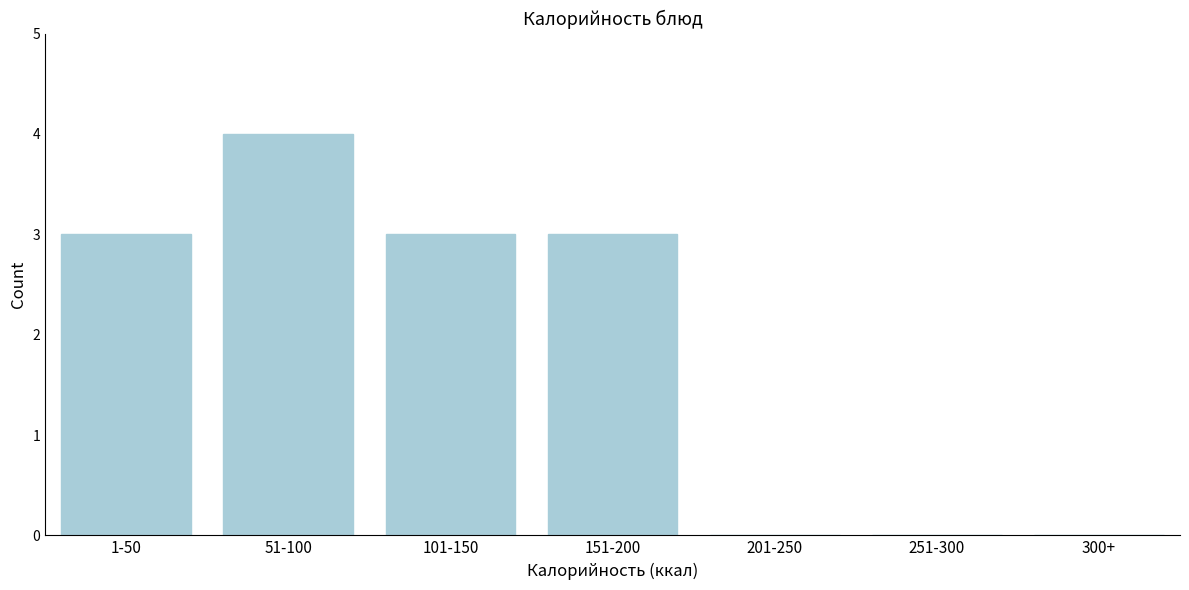

Reading left to right, list all the values displayed in this chart.

1-50=3	51-100=4	101-150=3	151-200=3	201-250=0	251-300=0	300+=0